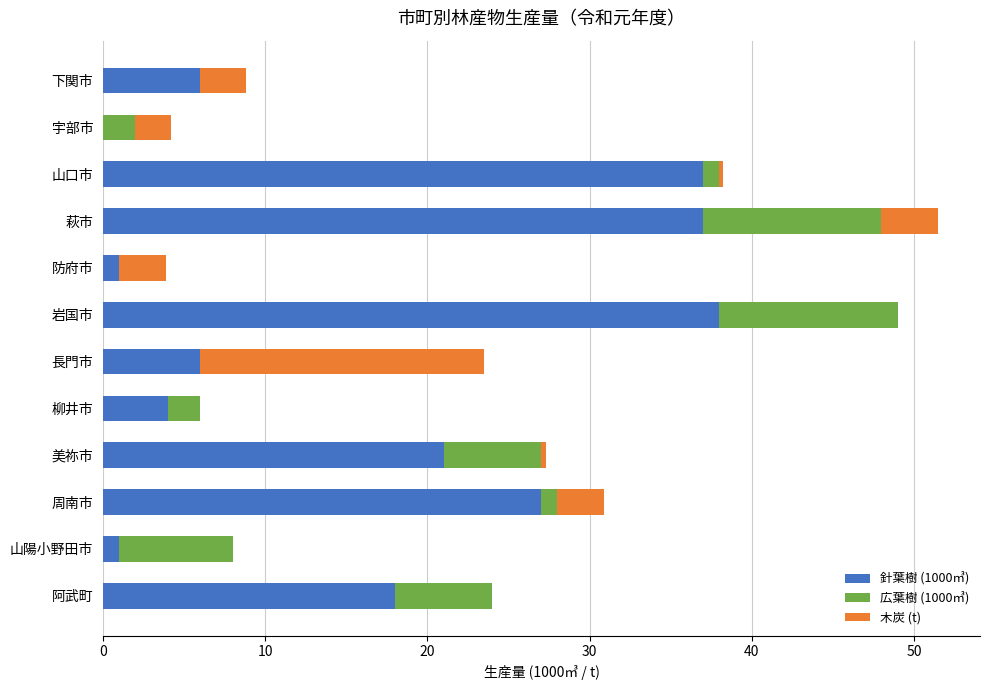

What is the sum of all 針葉樹 (1000㎥) values?

196.0